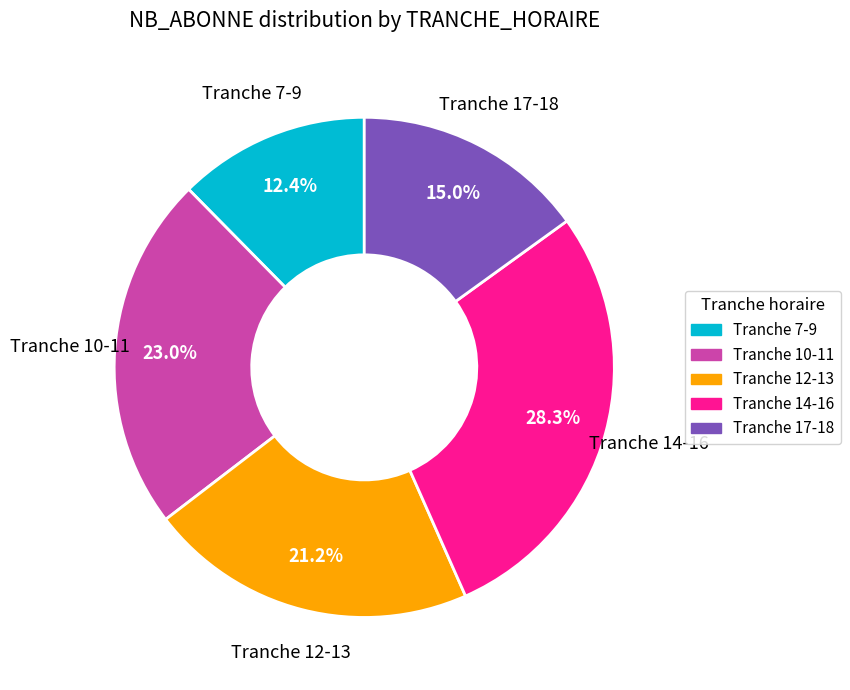

Count the number of slices in the pie.

5